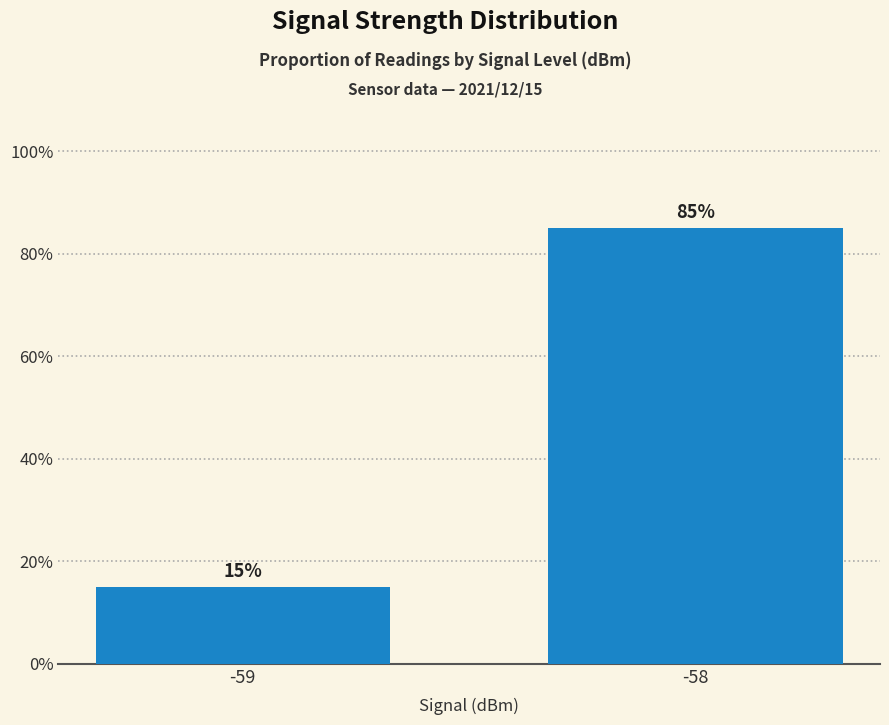

Which label corresponds to the smallest value in the chart?

-59